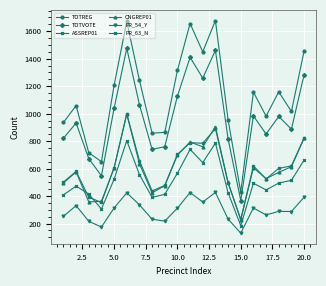

True or false: TOTREG and ASSREP01 cross at least once.

False